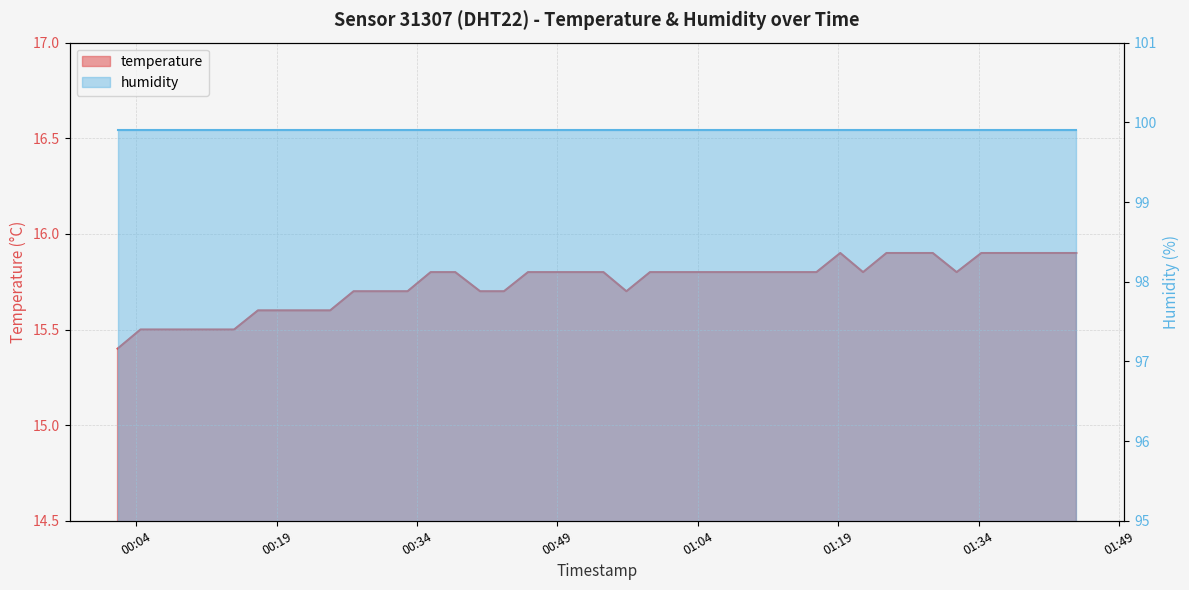

Rank the categories by value from highest to lowest.

2023-10-13T01:19:13, 2023-10-13T01:24:09, 2023-10-13T01:26:39, 2023-10-13T01:29:06, 2023-10-13T01:34:17, 2023-10-13T01:36:53, 2023-10-13T01:39:25, 2023-10-13T01:41:54, 2023-10-13T01:44:26, 2023-10-13T00:35:27, 2023-10-13T00:38:05, 2023-10-13T00:45:51, 2023-10-13T00:48:38, 2023-10-13T00:51:10, 2023-10-13T00:53:55, 2023-10-13T00:58:53, 2023-10-13T01:01:20, 2023-10-13T01:03:56, 2023-10-13T01:06:25, 2023-10-13T01:09:09, 2023-10-13T01:14:11, 2023-10-13T01:16:40, 2023-10-13T01:21:39, 2023-10-13T01:31:39, 2023-10-13T00:27:13, 2023-10-13T00:30:05, 2023-10-13T00:32:59, 2023-10-13T00:40:44, 2023-10-13T00:43:17, 2023-10-13T00:56:22, 2023-10-13T00:17:00, 2023-10-13T00:19:37, 2023-10-13T00:22:13, 2023-10-13T00:24:43, 2023-10-13T00:04:27, 2023-10-13T00:06:55, 2023-10-13T00:09:25, 2023-10-13T00:12:00, 2023-10-13T00:14:27, 2023-10-13T00:02:00